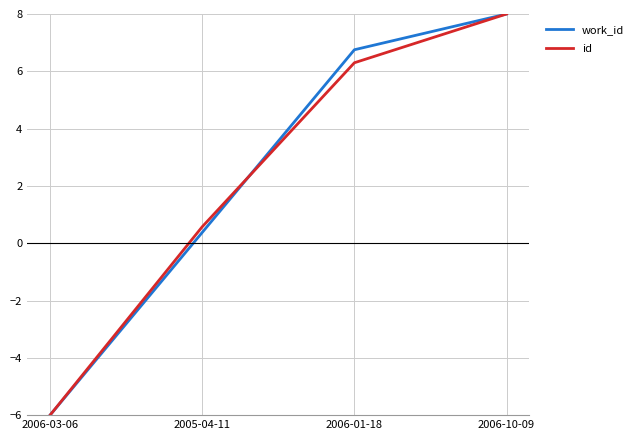

The value of id at 2005-04-11 is 1.0. True or false?

False